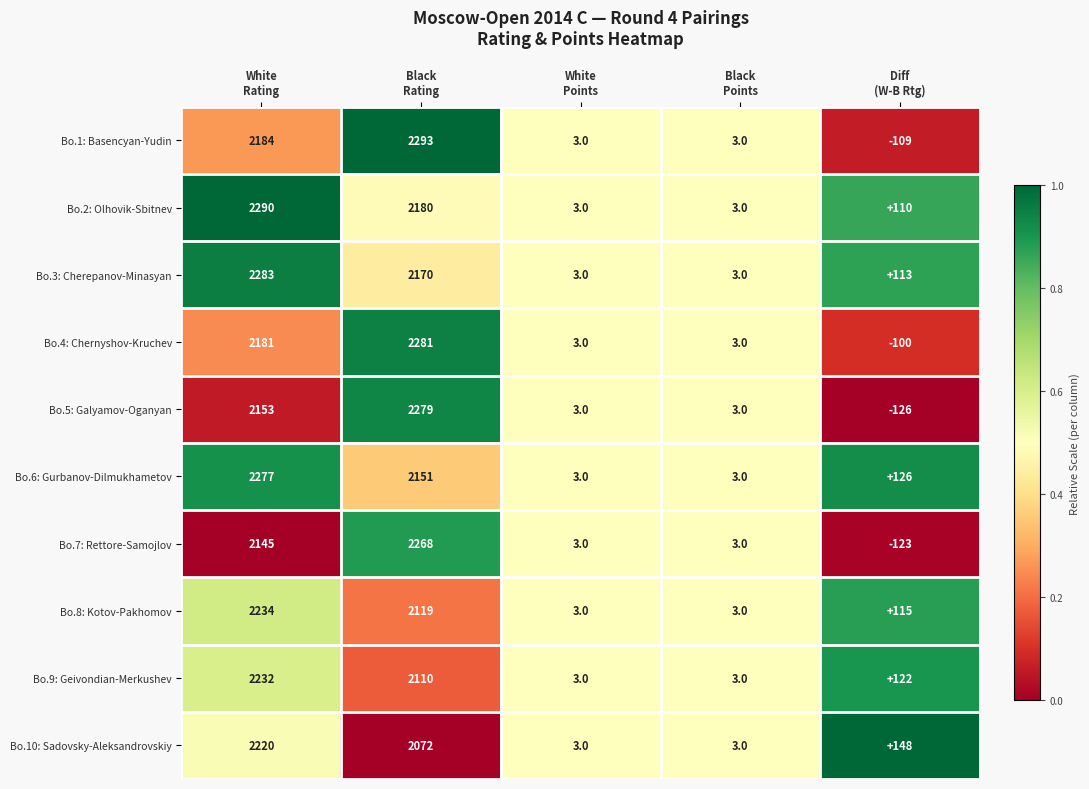

How many distinct data groups are displayed?

10